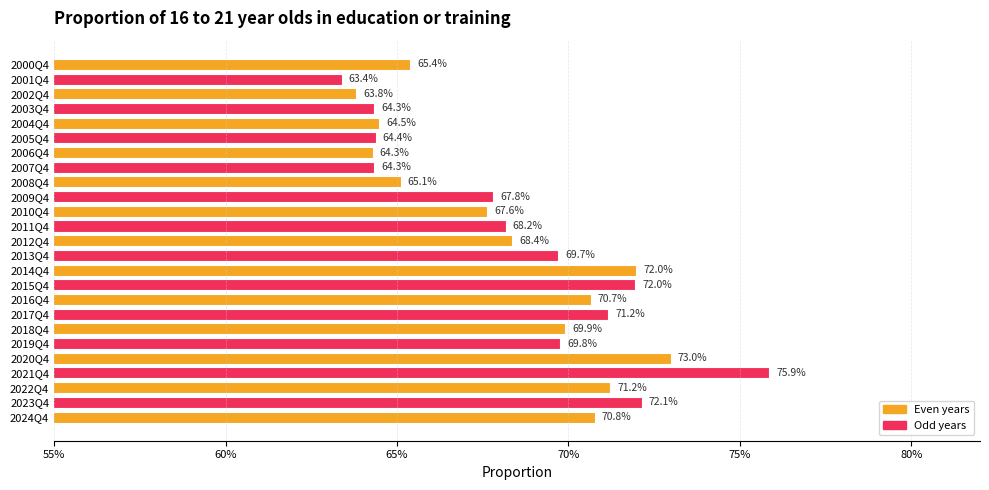

Does the chart contain stacked bars?

No